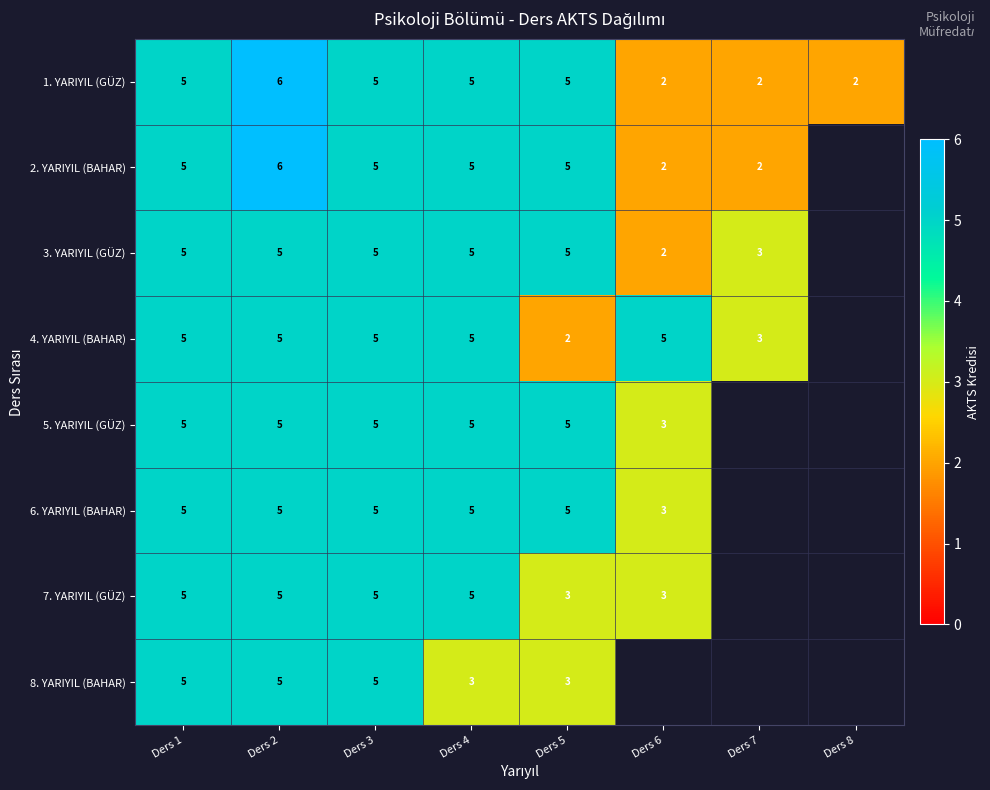

At which category is the sum across all series the highest?

Ders 2